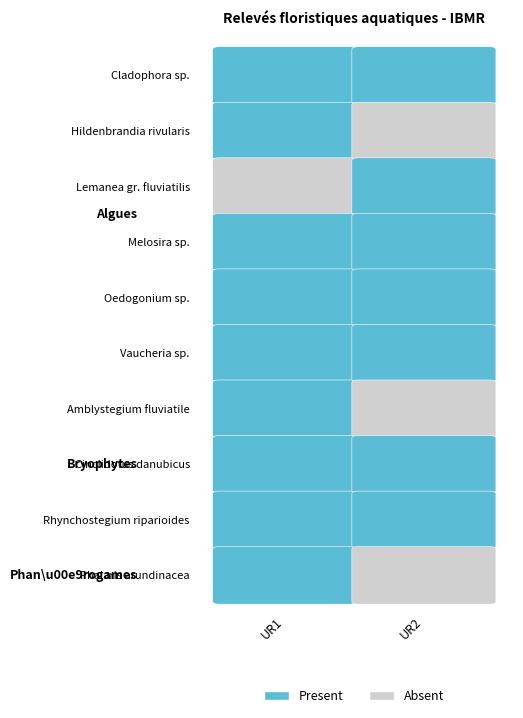

At how many categories does at least one series exceed 1?

1